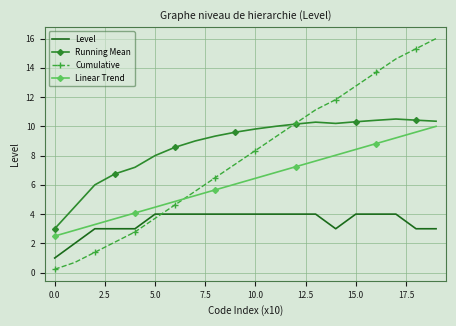

How many intersections are there between Level and Cumulative?

1